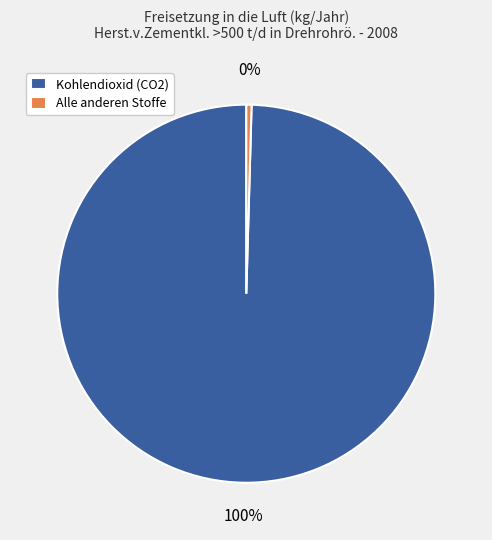

The Alle anderen Stoffe slice represents 0% of the pie. True or false?

True